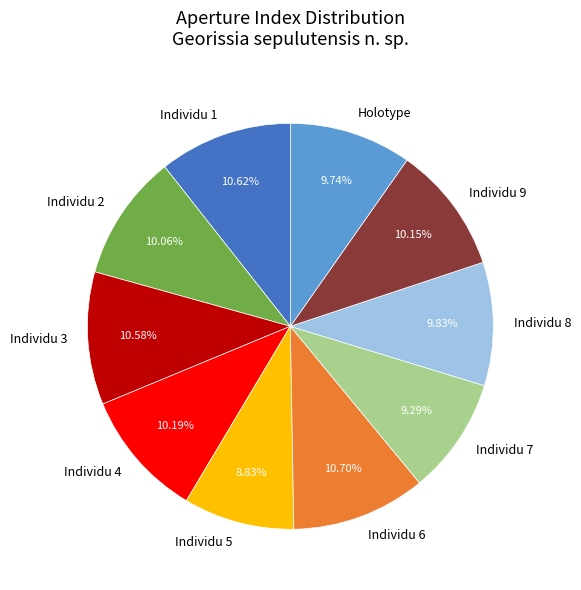

To the nearest percent, what is the difference between the largest and smallest slice percentages?

2%